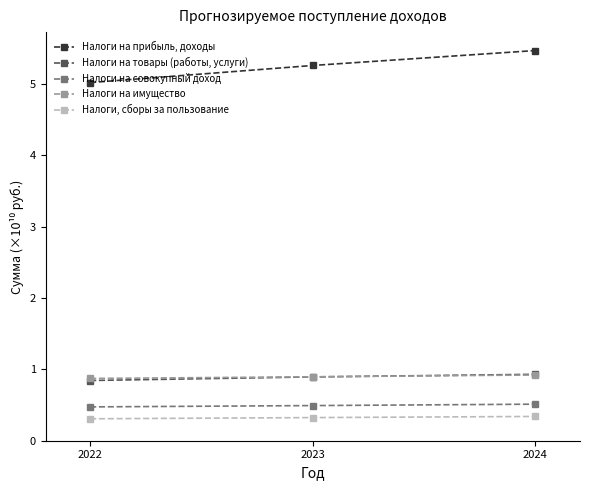

Is this an area chart (filled region under the line)?

No